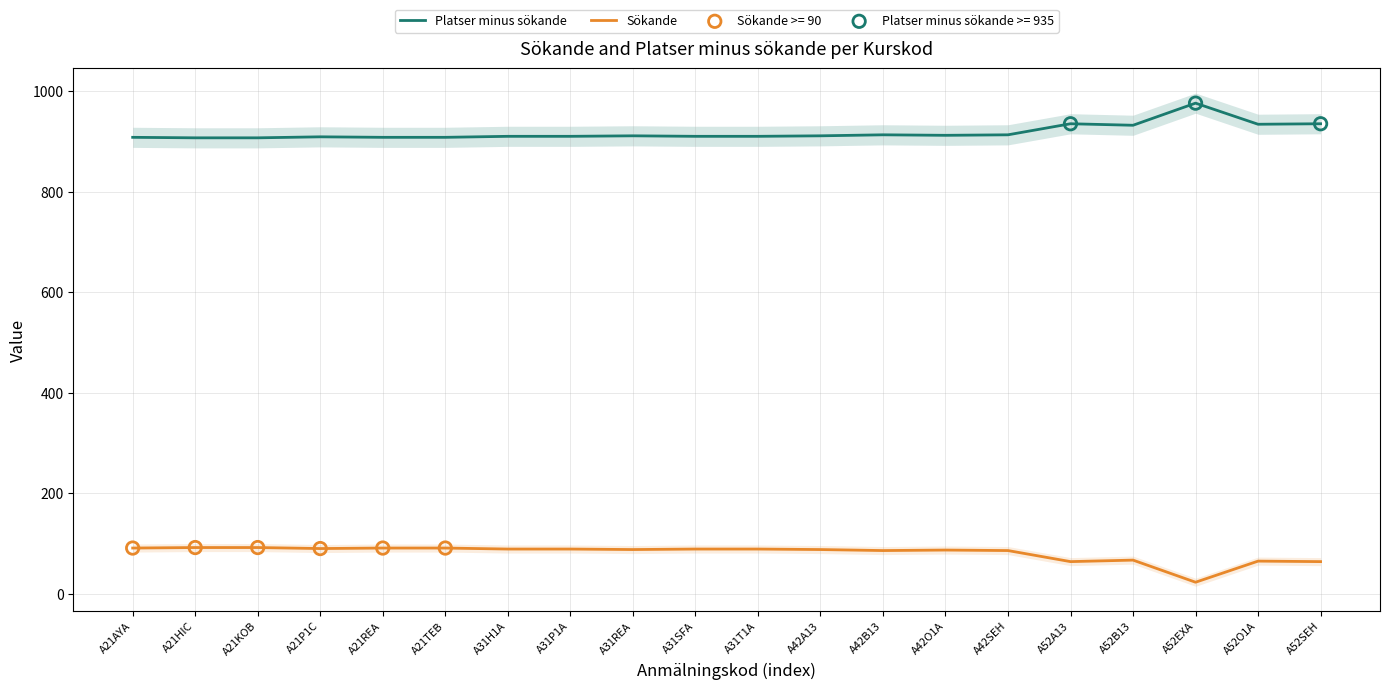

Is the value of Platser minus sökande at A52O1A greater than the value of Sökande at A52A13?

Yes